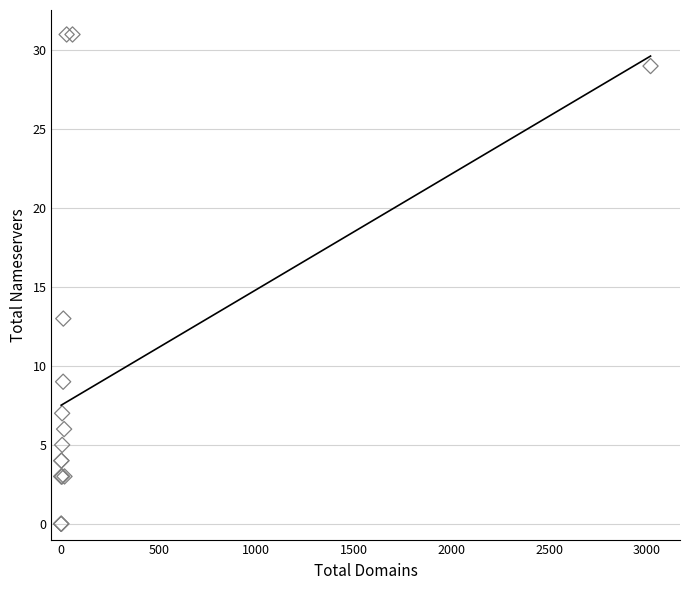

What Y value in the scatter plot is closest to 15?

13